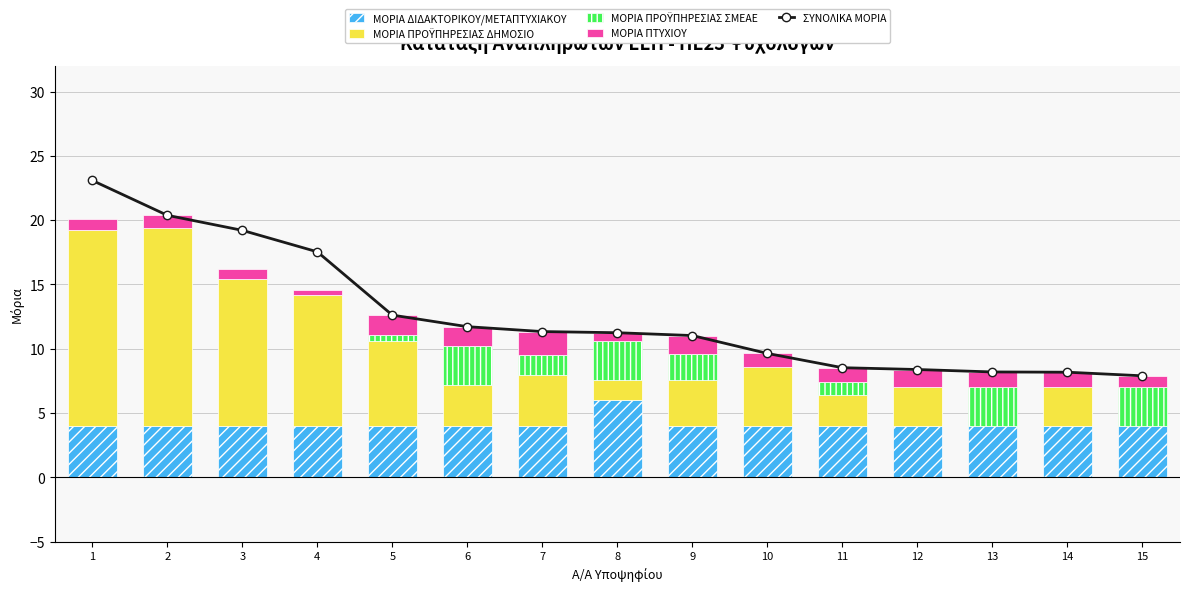

Is the value of ΜΟΡΙΑ ΠΡΟΫΠΗΡΕΣΙΑΣ ΔΗΜΟΣΙΟ at 3 greater than the value of ΜΟΡΙΑ ΠΡΟΫΠΗΡΕΣΙΑΣ ΣΜΕΑΕ at 7?

Yes